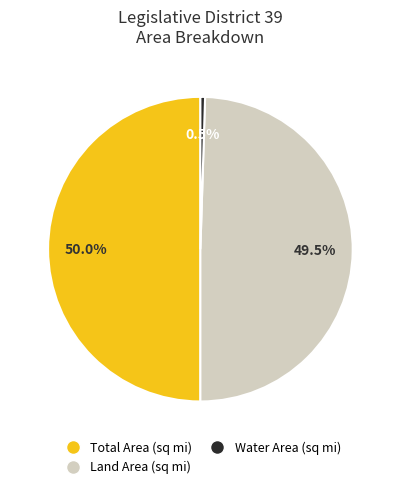

How many segments does this pie chart have?

3